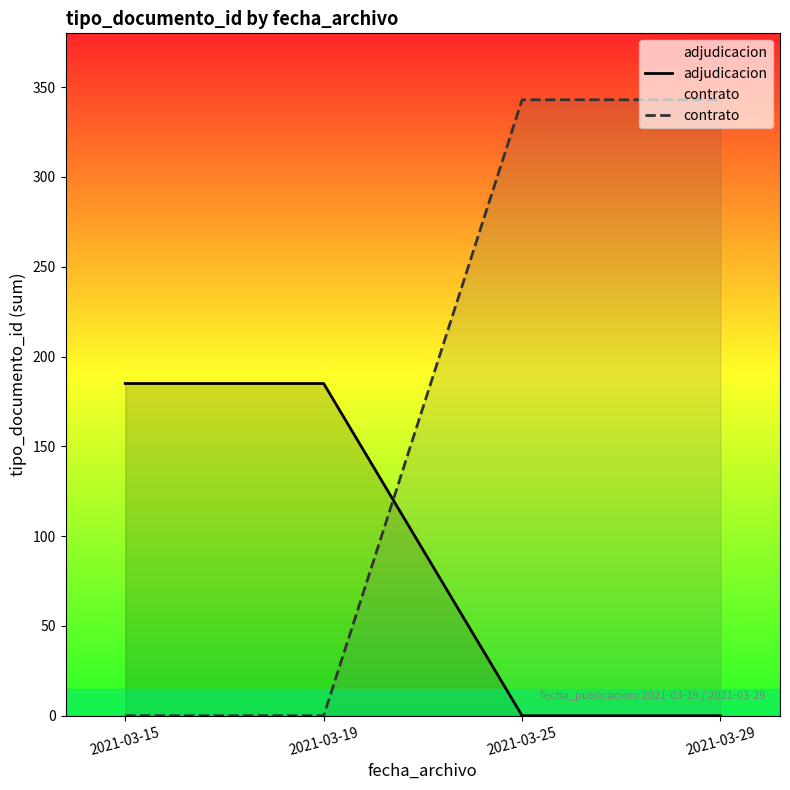

What is the sum of the contrato values at 2021-03-29 and 2021-03-25?

686